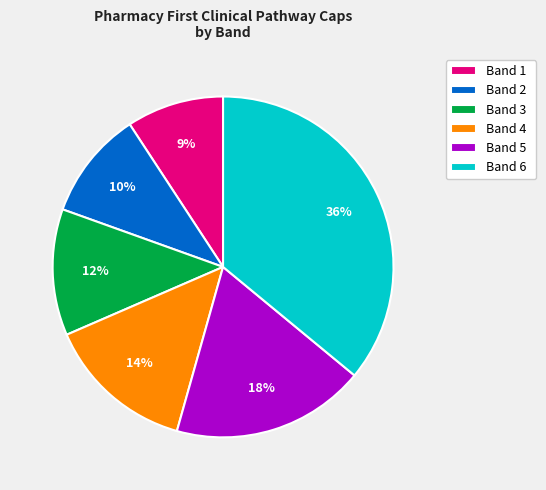

To the nearest percent, what portion does Band 2 represent?

10%